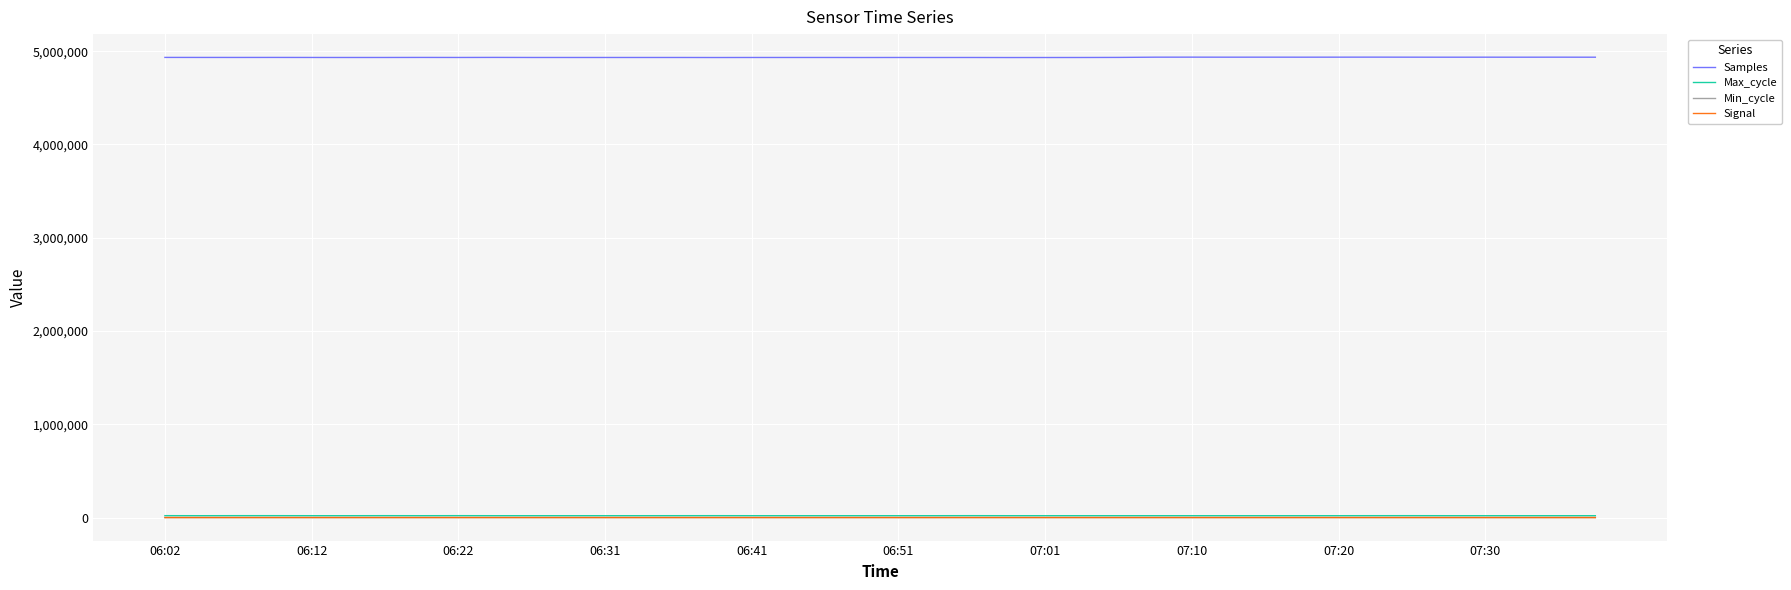

Which series has the largest total across all categories?

Samples